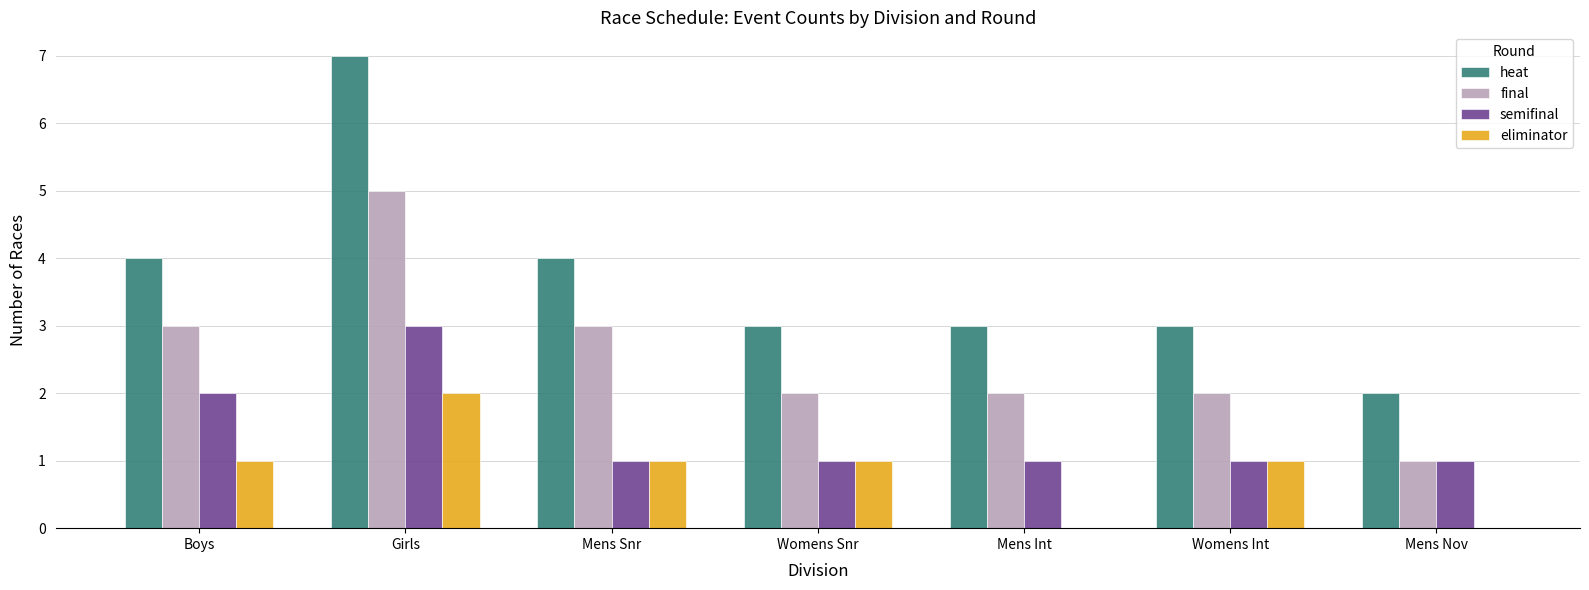

Which series changed the most between Womens Snr and Mens Int?

eliminator